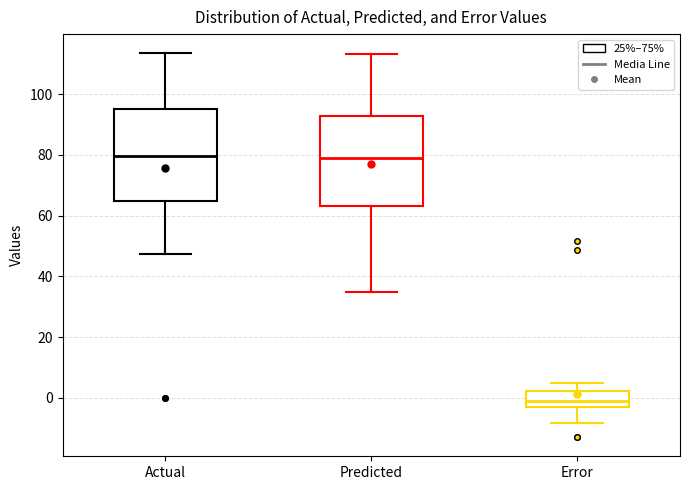

Reading left to right, read every box against the y-axis: the position of its median line, the range the box covers, and the ends of its whiskers. The values are not printed on the chart, so give them approximately, as read against the axis.

Actual: median 80, box 64 to 96, whiskers 48 to 114
Predicted: median 78, box 64 to 92, whiskers 34 to 114
Error: median -2 (inside the box), box -2 to 2, whiskers -8 to 4